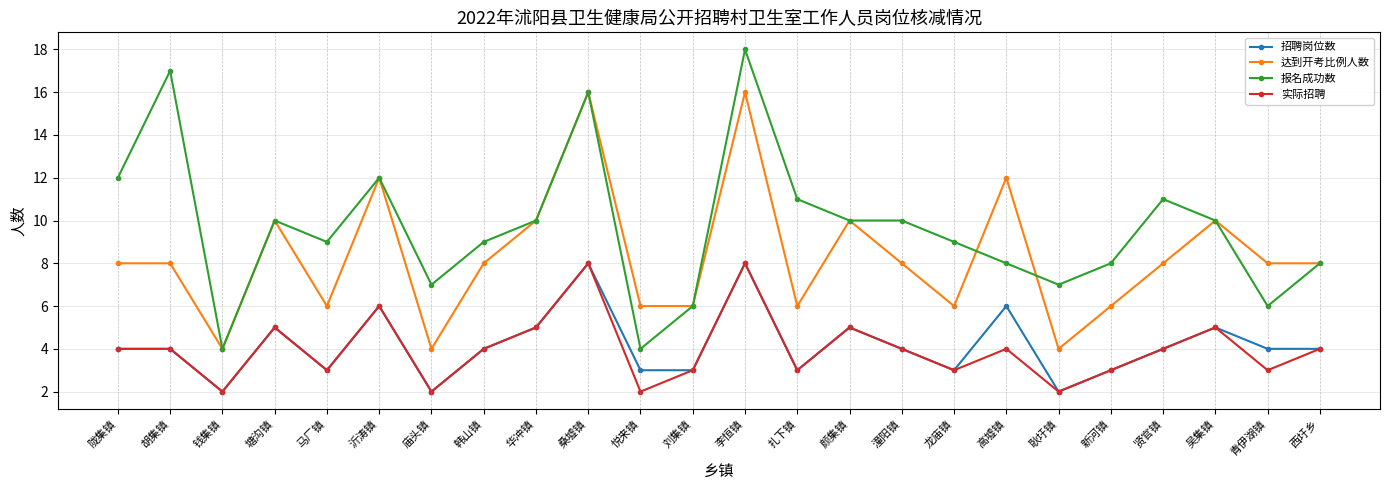

At which category is the sum across all series the highest?

李恒镇